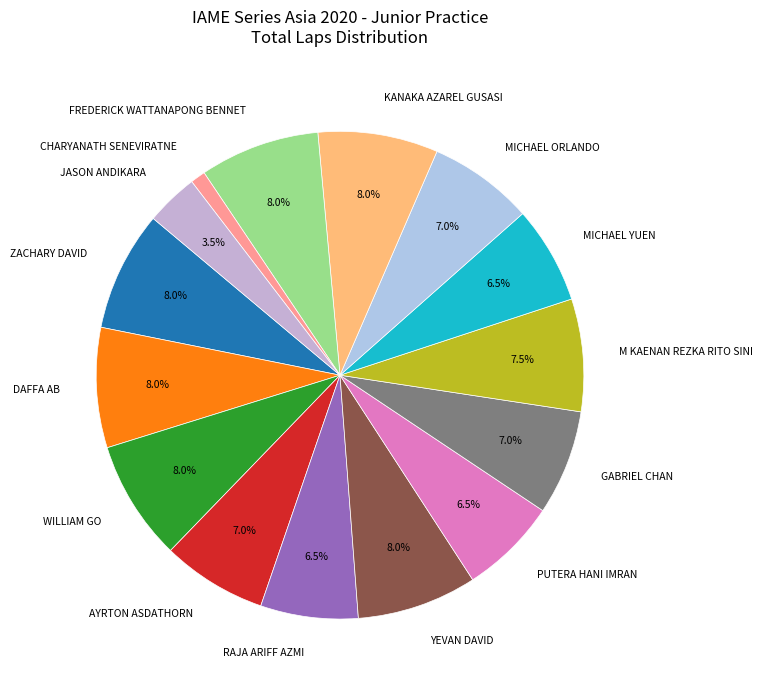

To the nearest percent, what portion does DAFFA AB represent?

8%